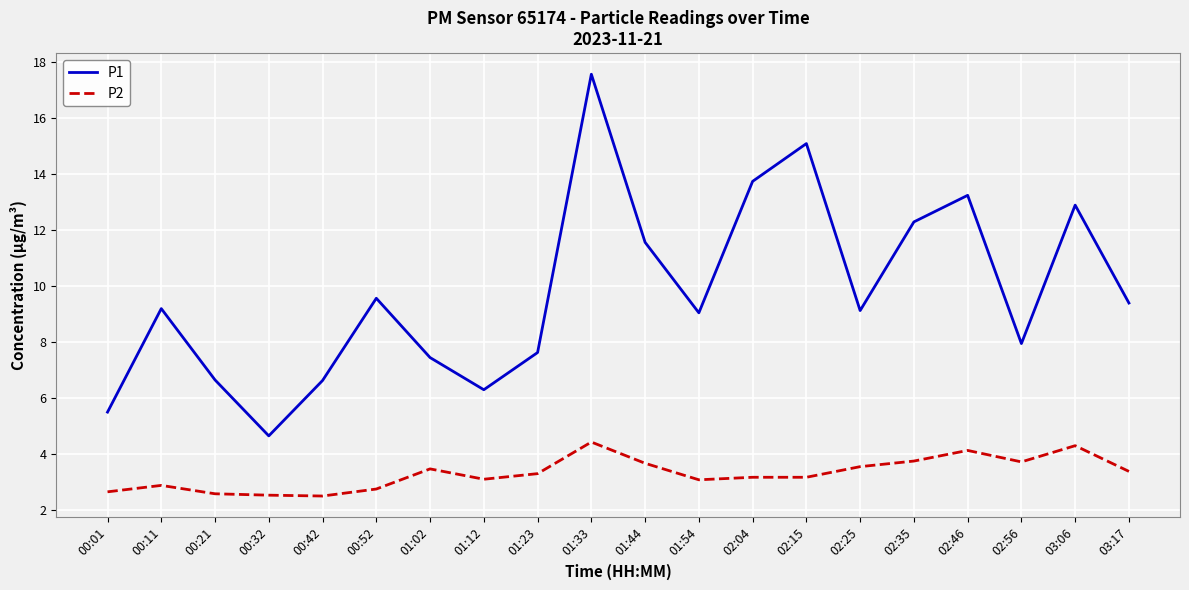

At which category is the sum across all series the highest?

01:33